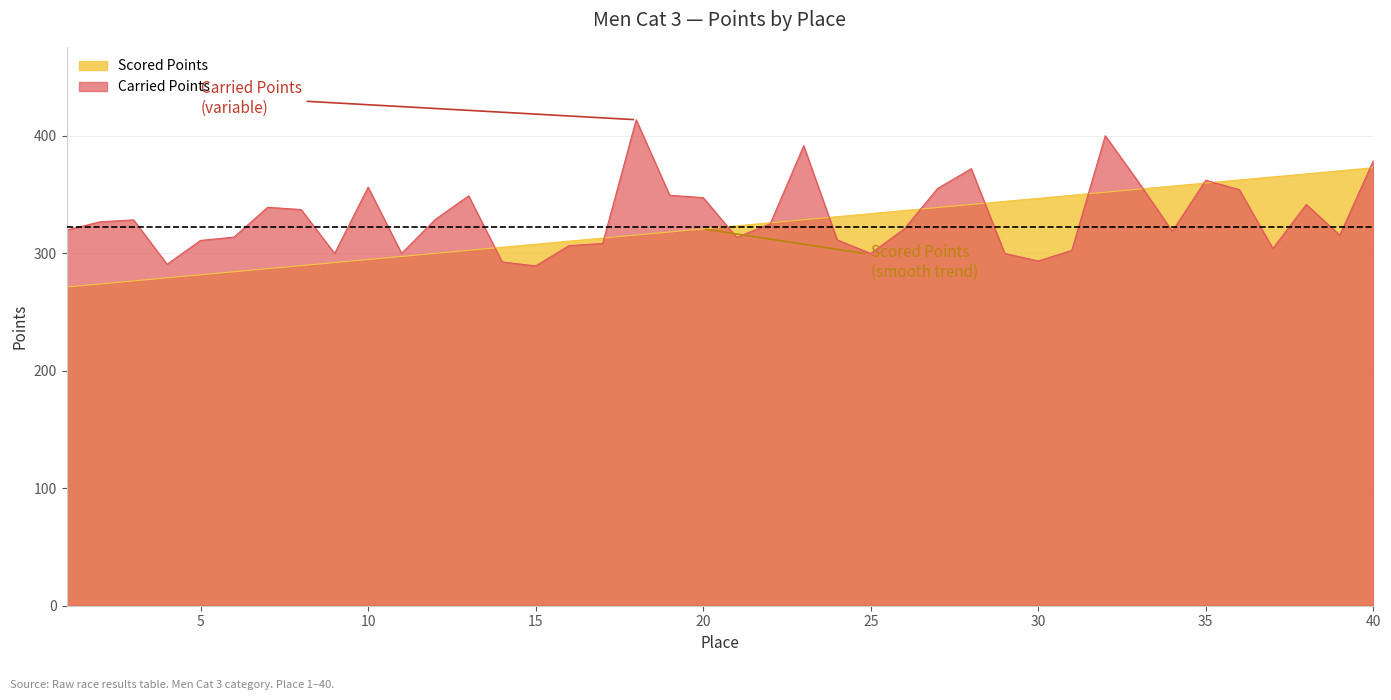

Which series changed the most between 20 and 31?

Carried Points